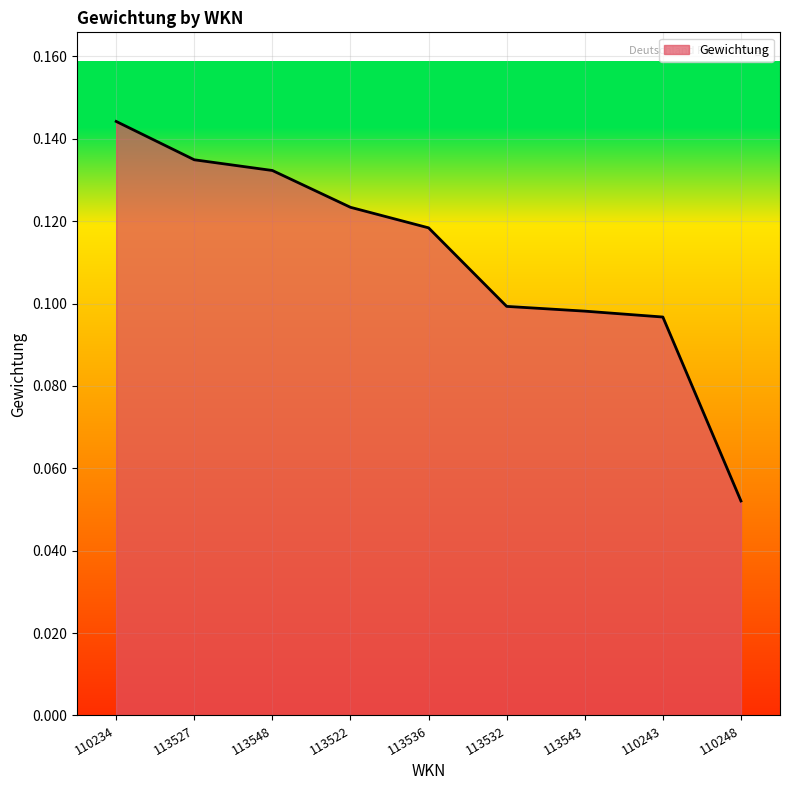

At which label is the value closest to 0?

110248